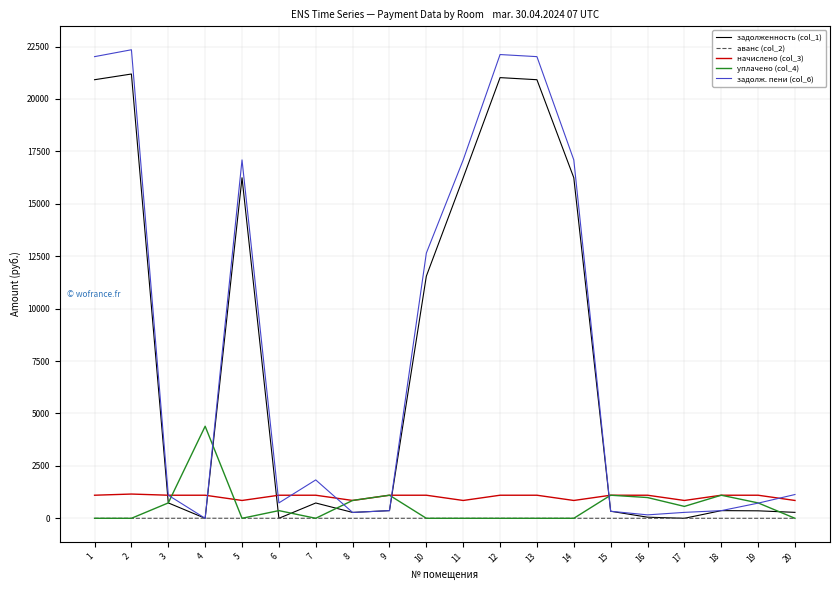

Is it true that начислено (col_3) equals 850.5 at 17?

True